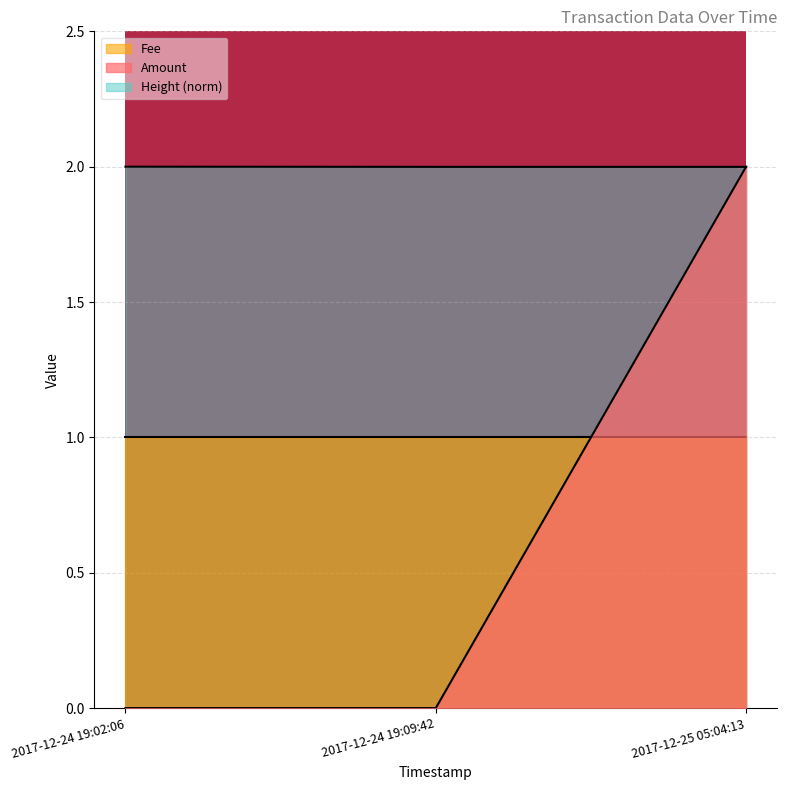

Is the value of Amount at 2017-12-24 19:02:06 greater than the value of Height_norm at 2017-12-24 19:09:42?

No